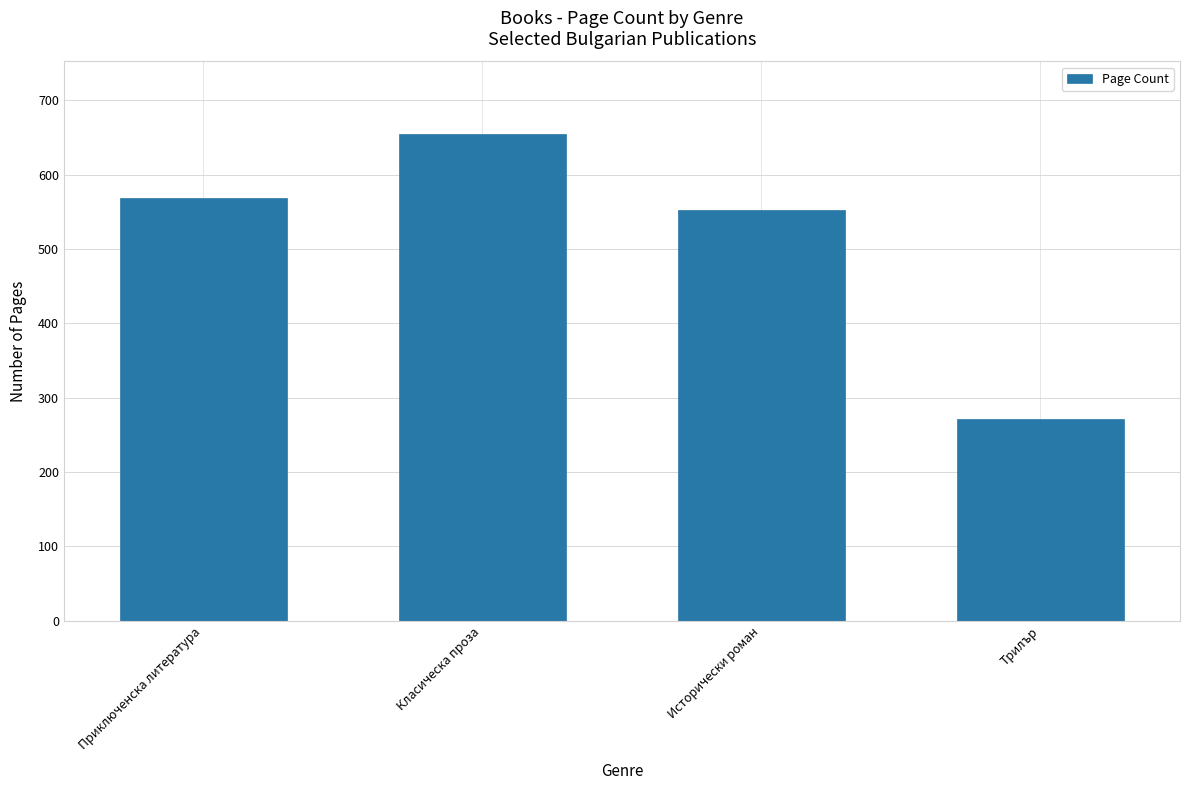

True or false: the data shows 976 at Класическа проза.

False